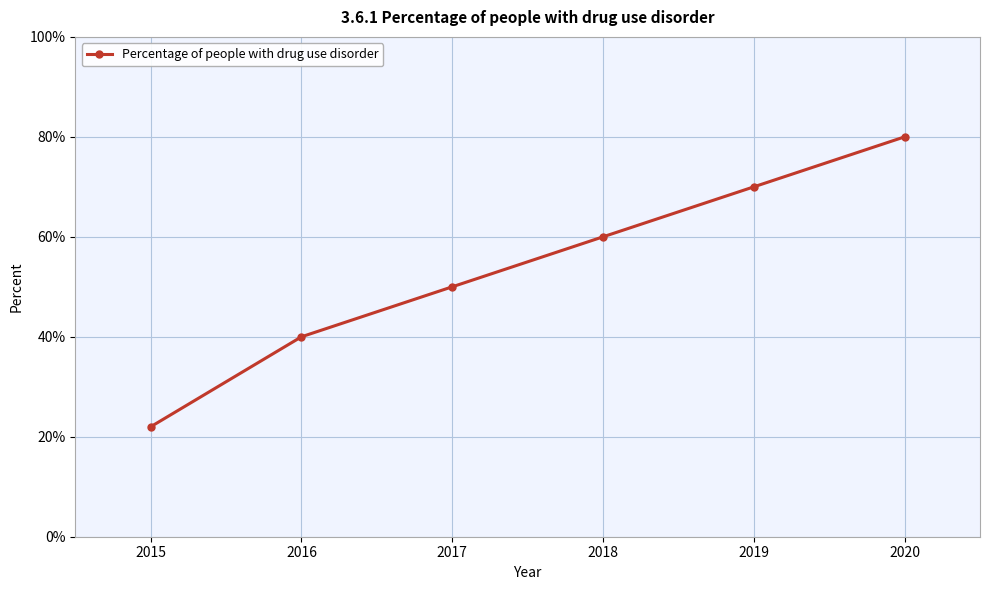

At which category does the chart reach its minimum across all series?

2015